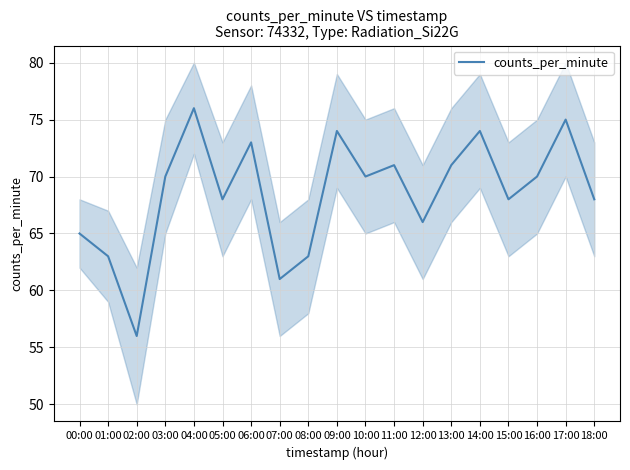

True or false: there are more than 0 points higher than both neighbors.

True